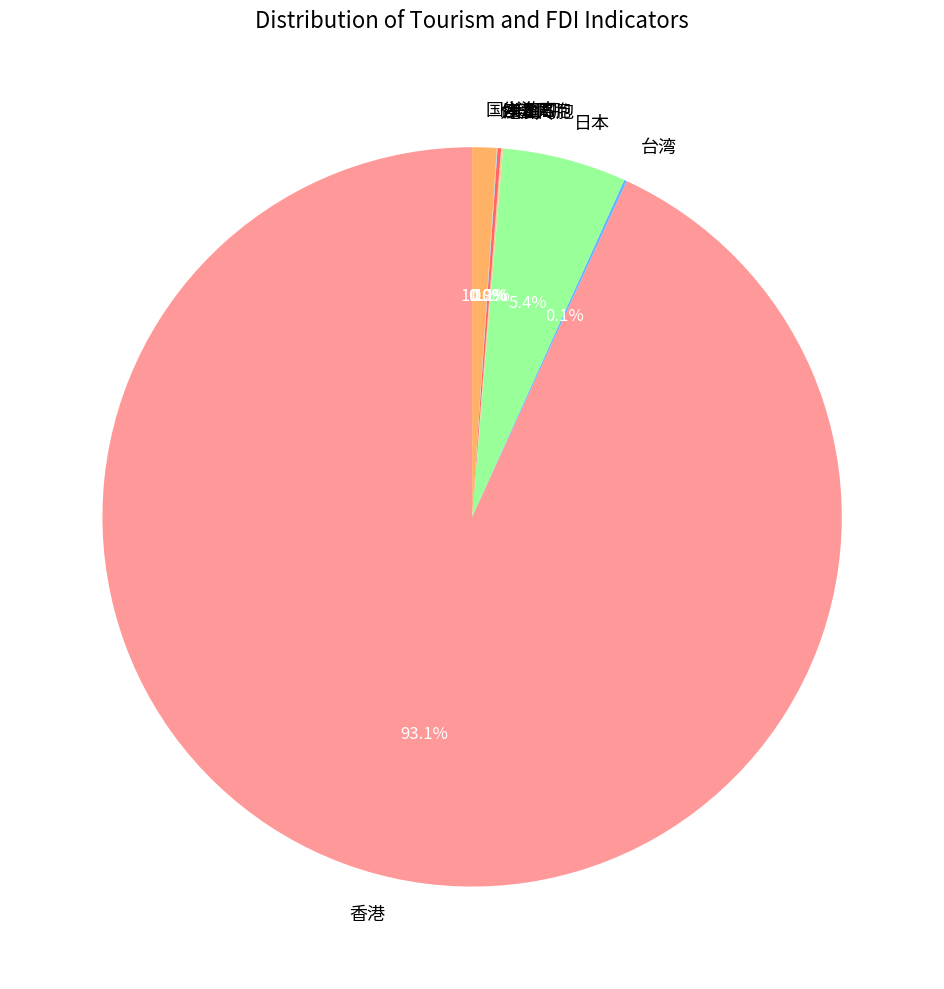

What portion of the pie excludes 香港?

6.9%